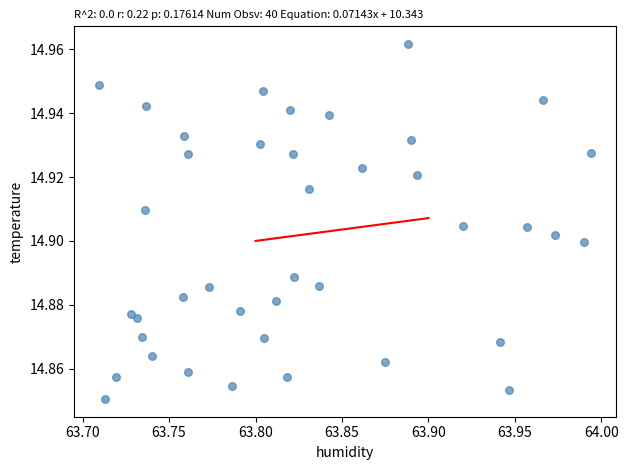

What is the range of X values (max minus min)?

0.3